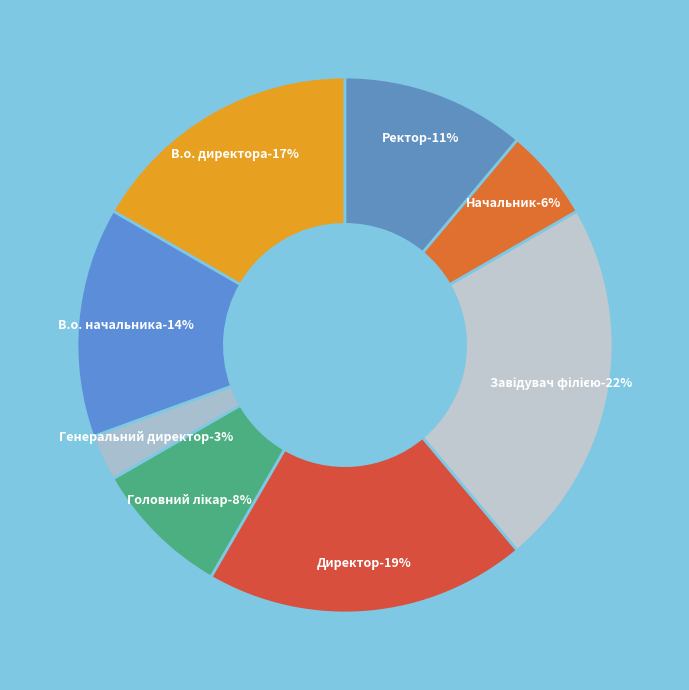

To the nearest percent, what is the average slice percentage?

12%